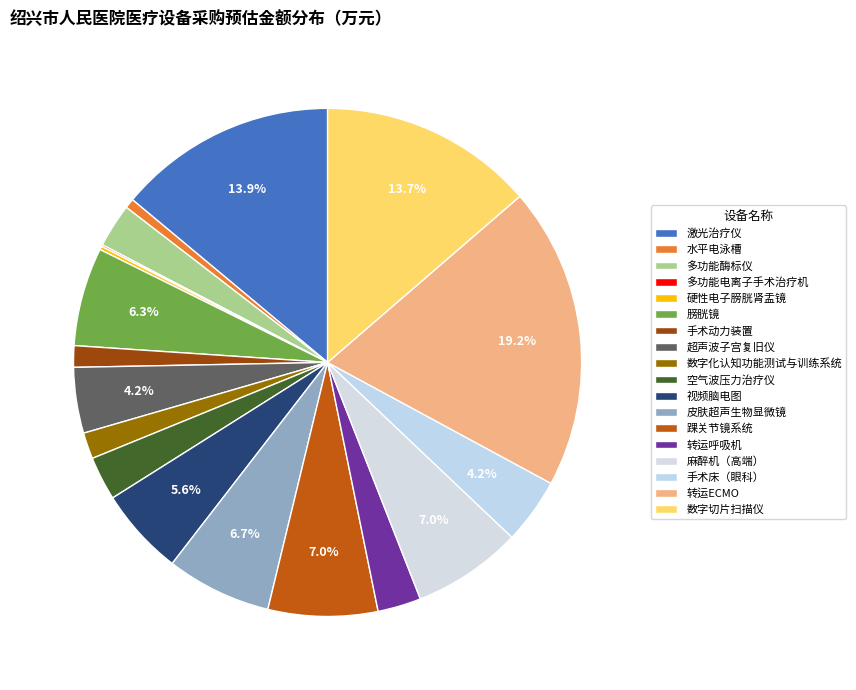

What is the largest slice in the pie chart?

转运ECMO